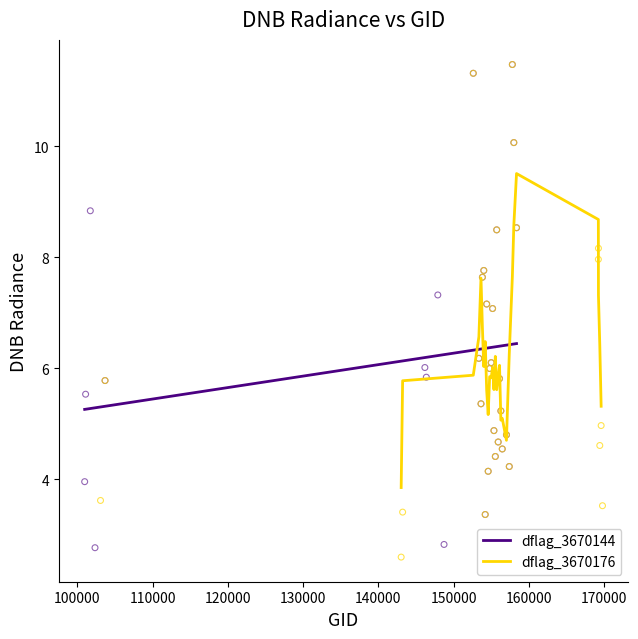

What are all the series names shown in the legend?

dflag_3670144, dflag_3670176